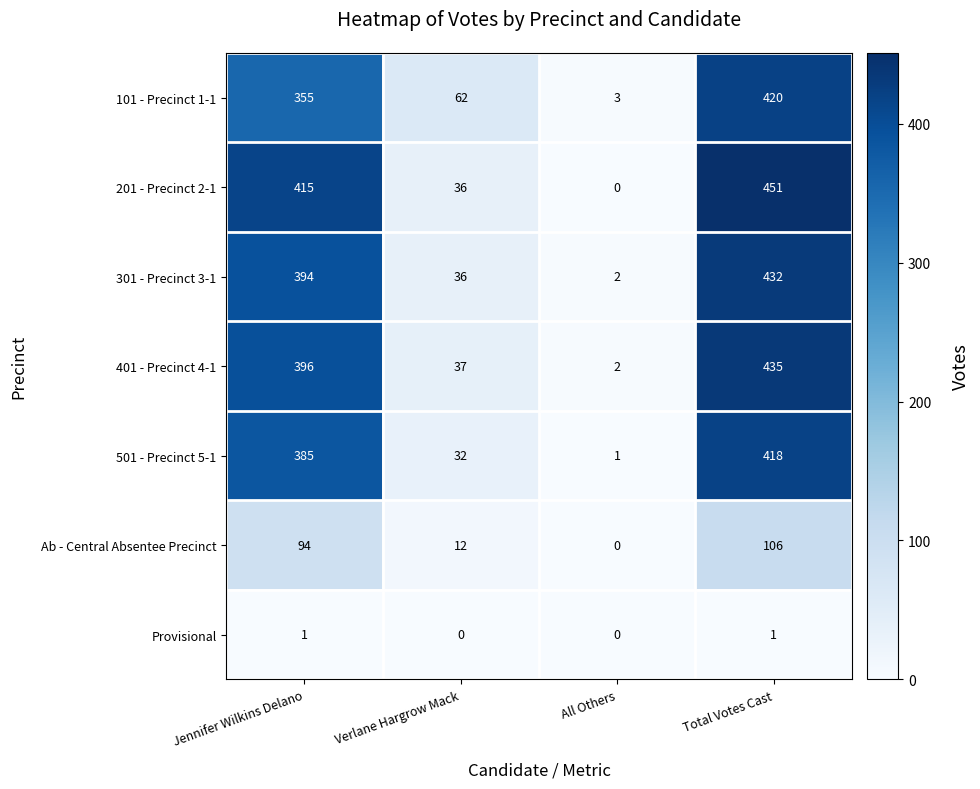

Is it true that 101 - Precinct 1-1 equals 355 at Jennifer Wilkins Delano?

True